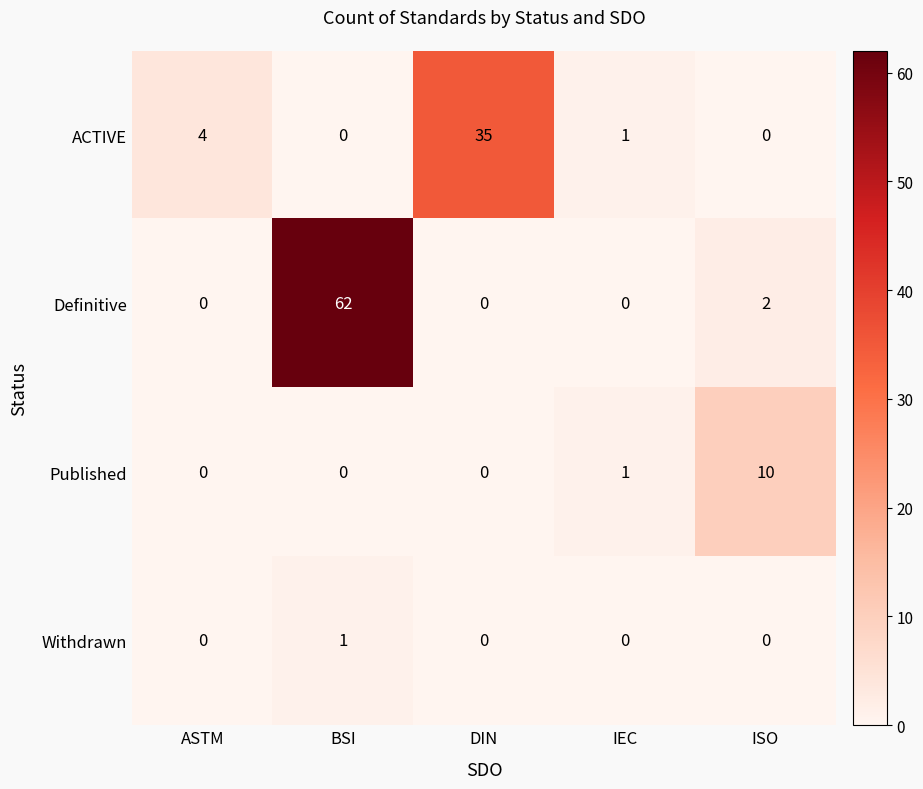

The ACTIVE series shows 0 at ISO. True or false?

True